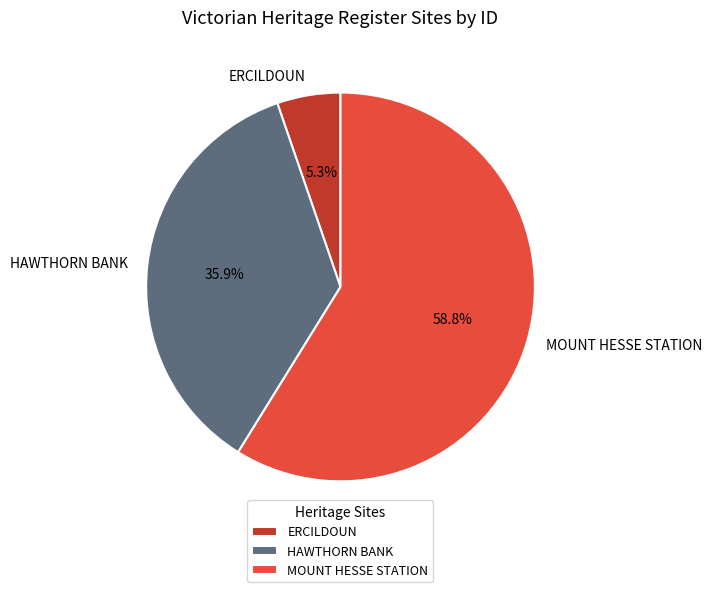

To the nearest percent, what percentage of the pie is HAWTHORN BANK?

36%